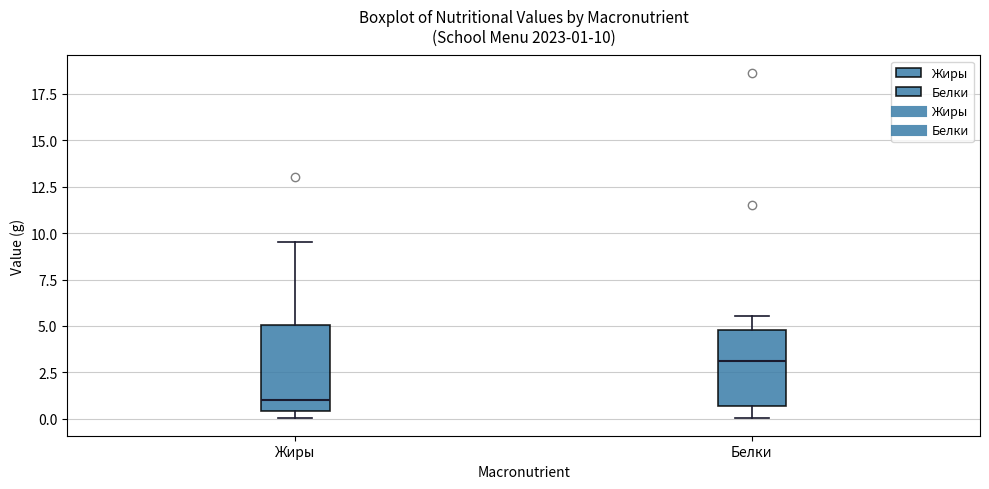

Which box's median line is the highest?

Белки